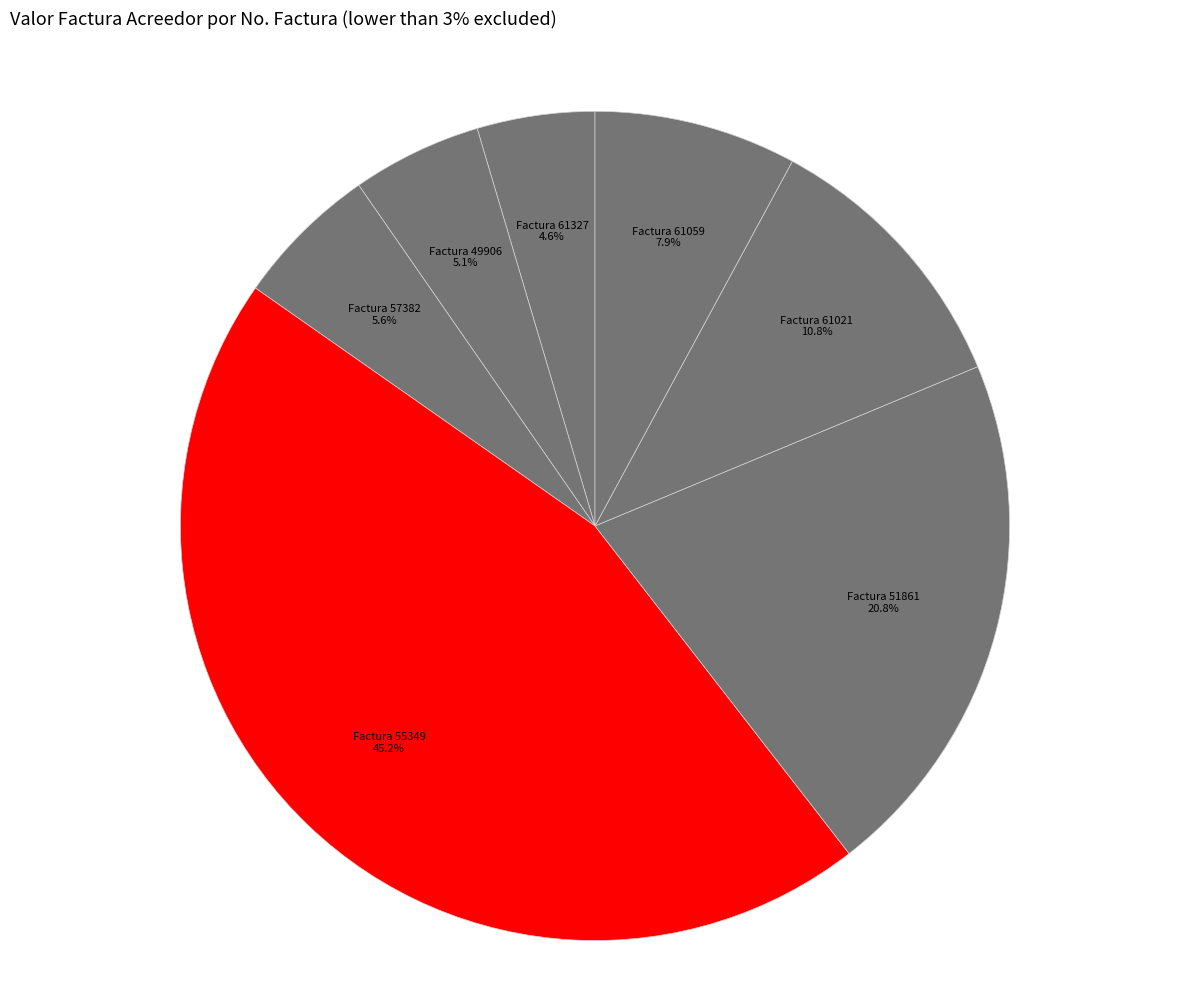

How many segments does this pie chart have?

7